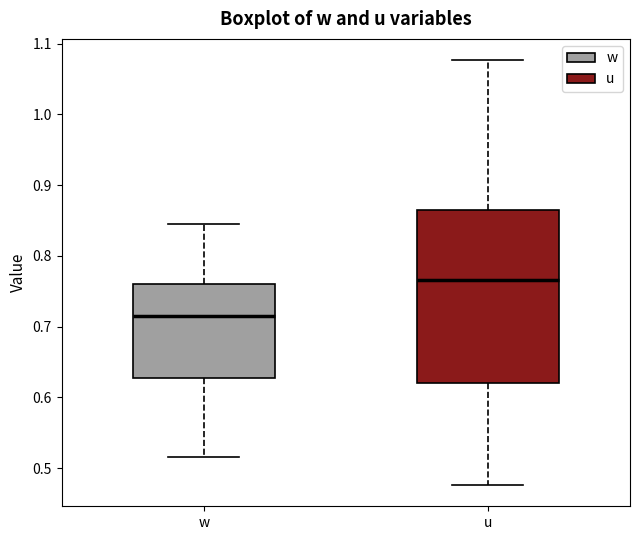

Which box has the lowest median line?

w